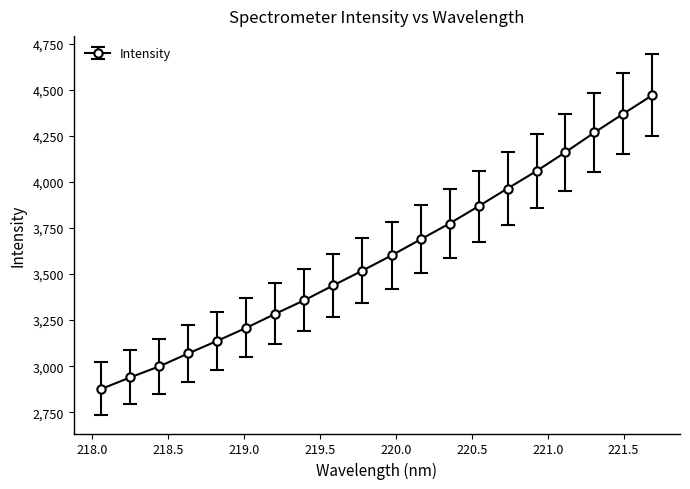

What is the average value?

3602.7